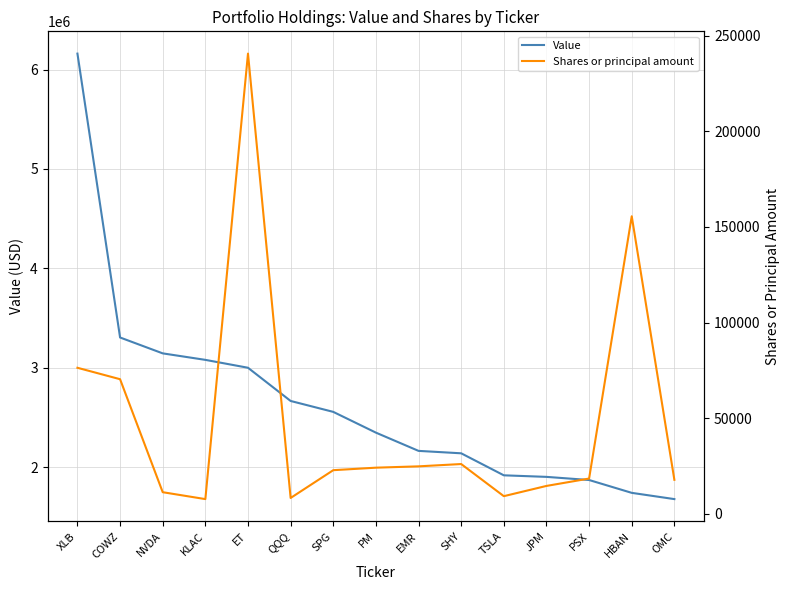

In Shares or principal amount, how many points are lower than both neighbors (excluding endpoints)?

3